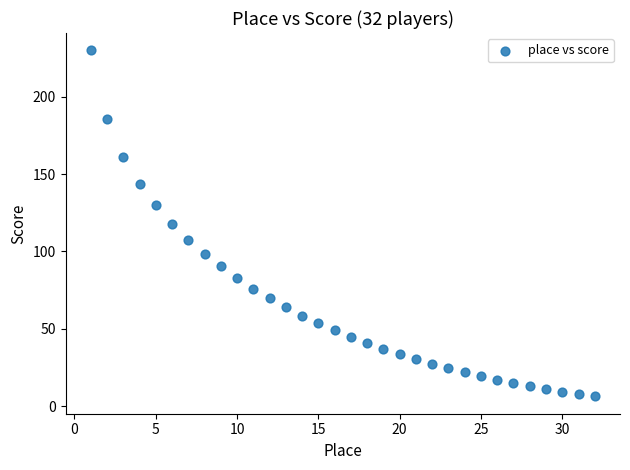

What is the range of Y values (max minus min)?

223.7